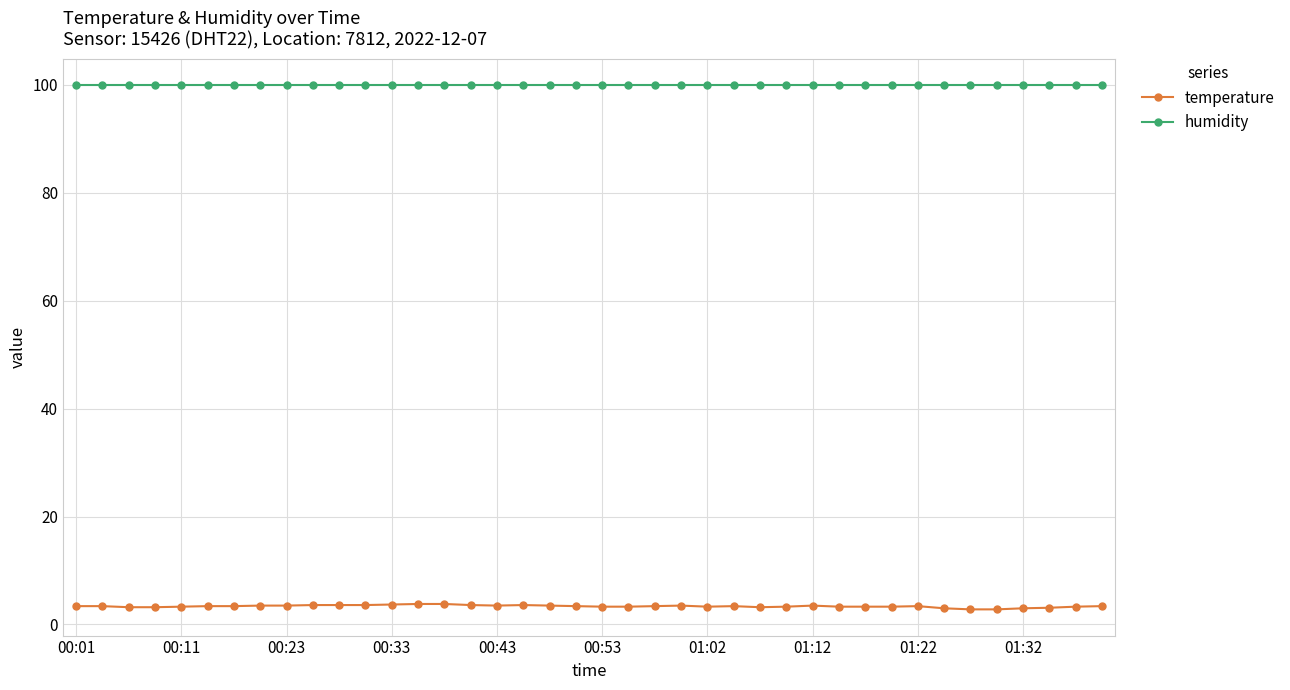

What is the maximum value for humidity?

99.9